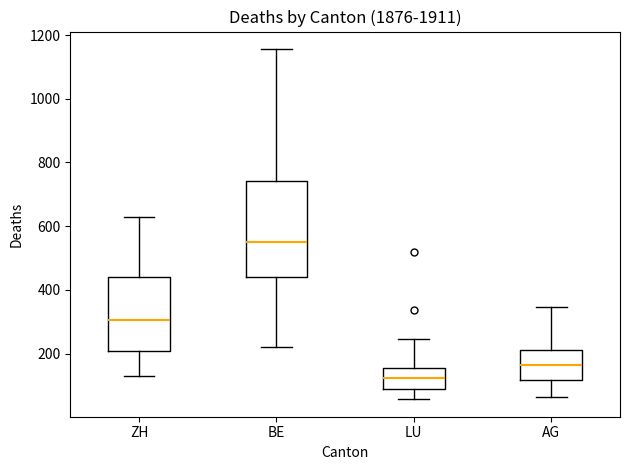

Where is the upper edge of the box for ZH on the y-axis? The values are not printed on the chart, so give them approximately, as read against the axis.

440